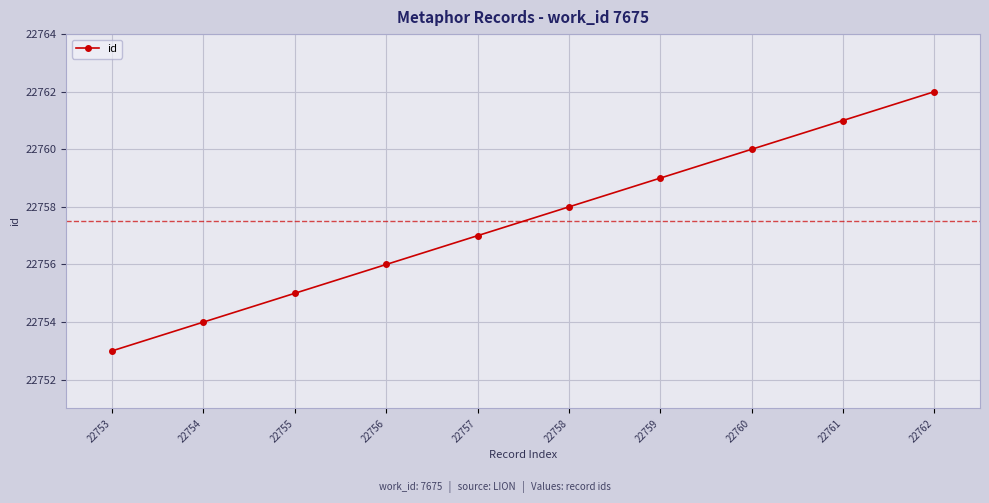

What is the sum of the values at 22757 and 22753?

45510